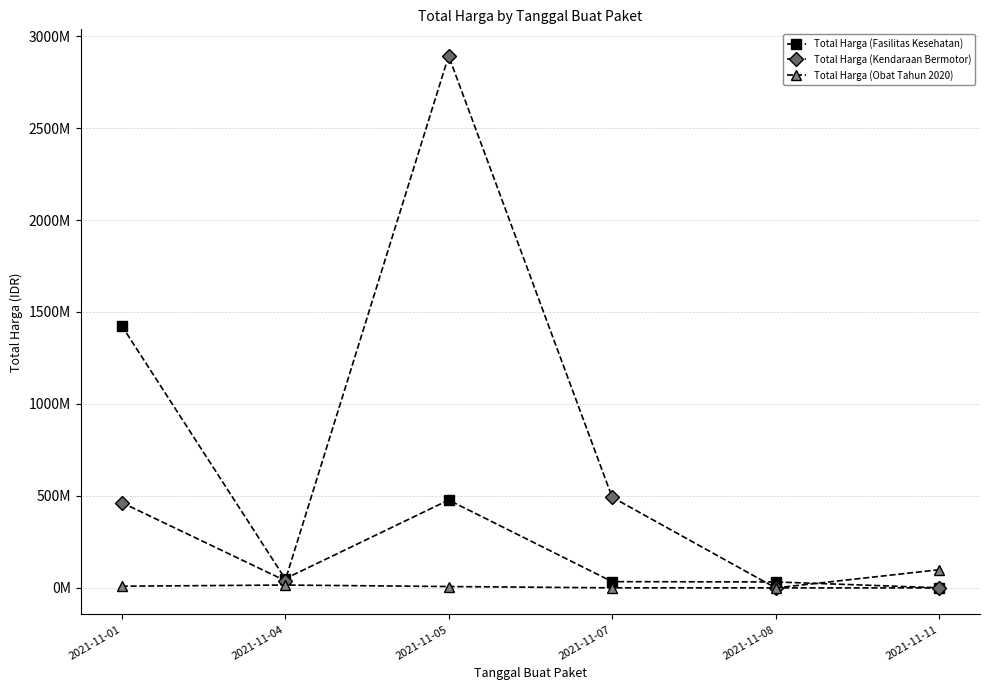

Between 2021-11-05 and 2021-11-07, which series saw the biggest shift?

Total Harga (Kendaraan Bermotor)